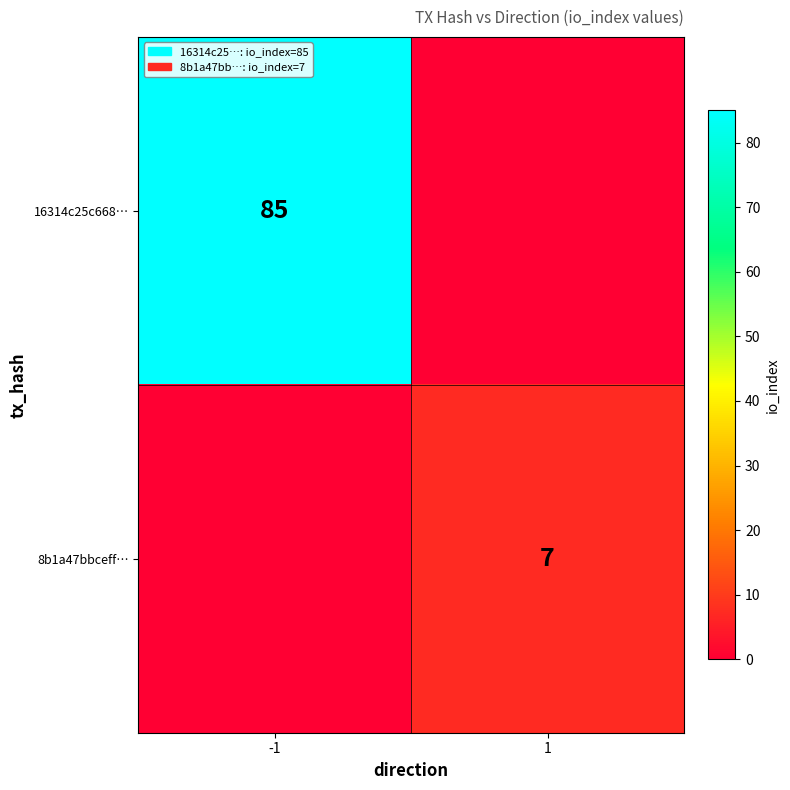

True or false: 8b1a47bbceff… has a value of 5 at 1.

False